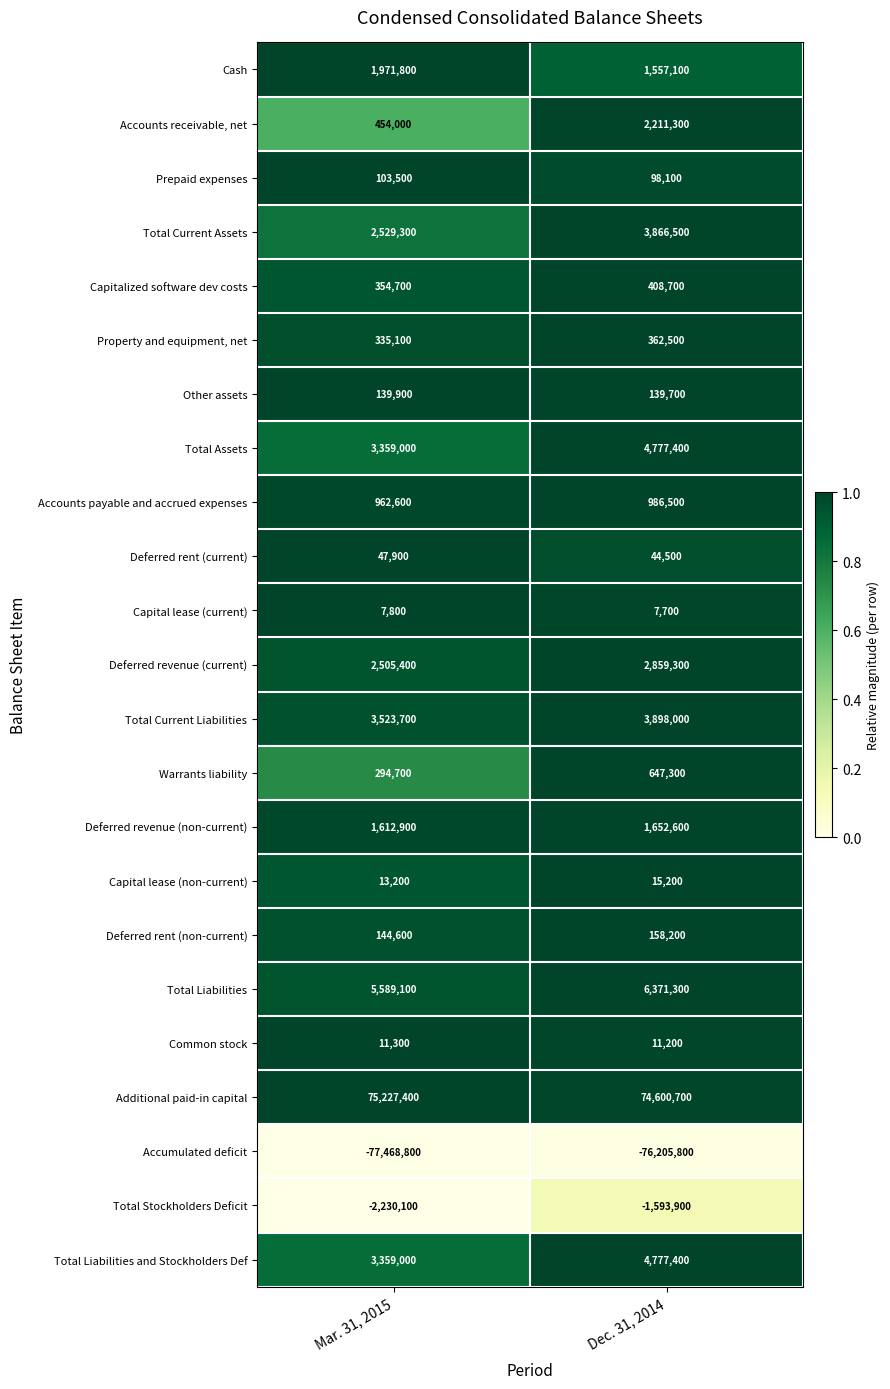

At how many categories does at least one series exceed 0?

2